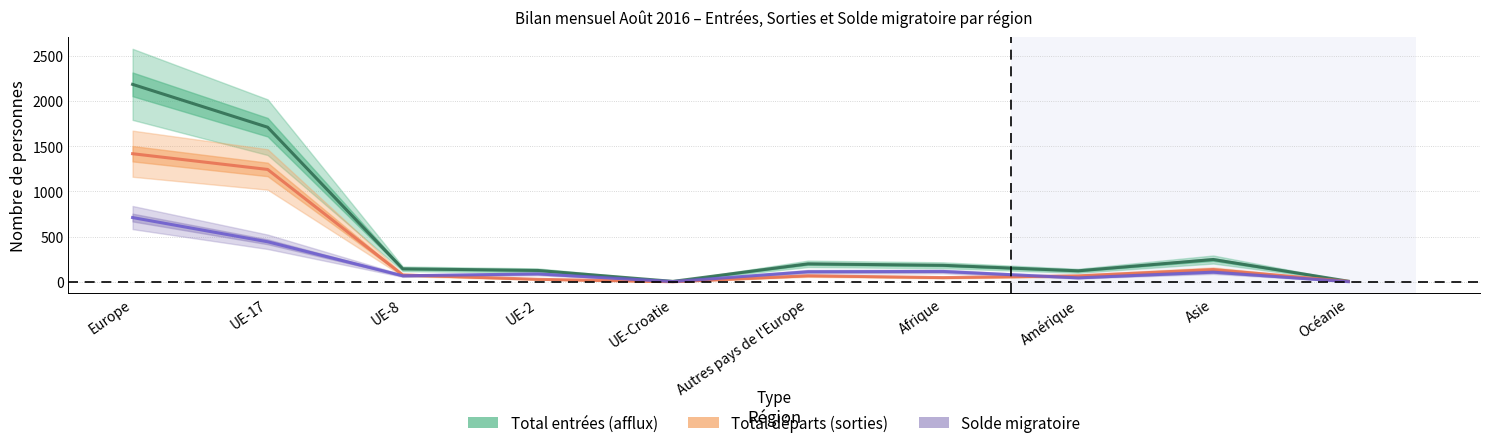

Which series has the largest range (max minus min)?

Total entrées (afflux)